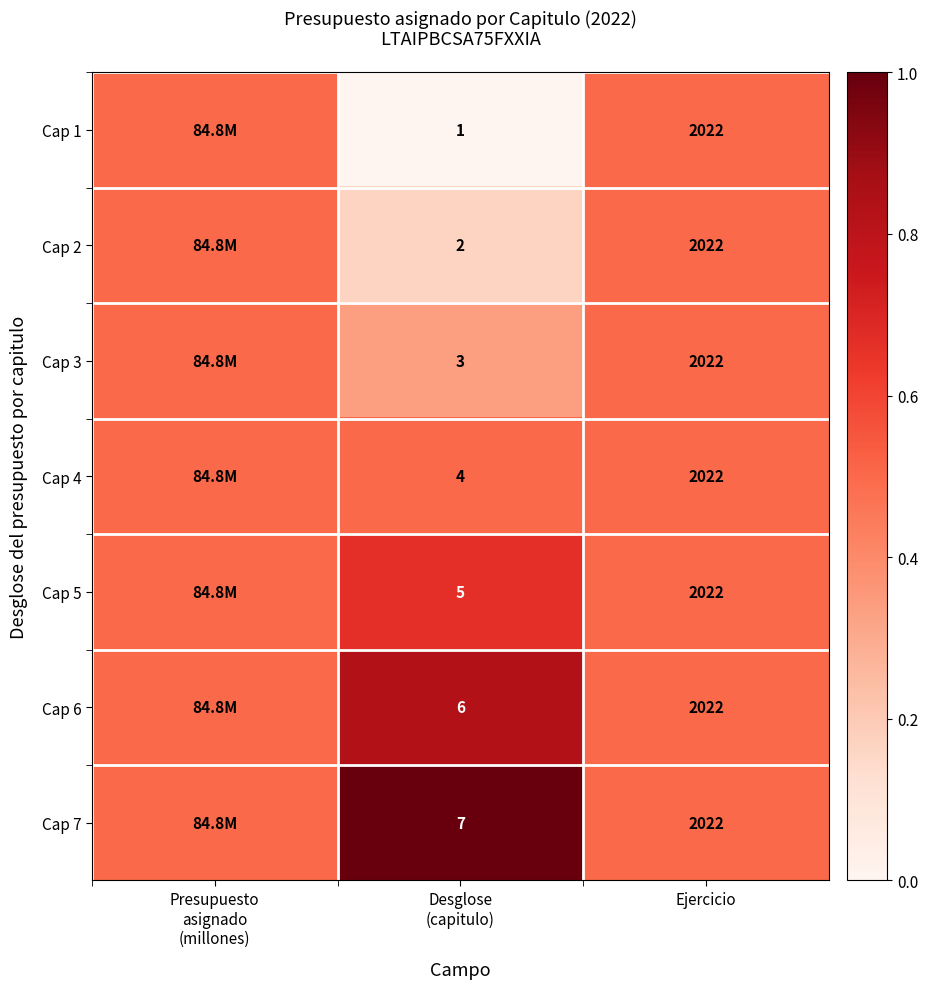

At how many categories does at least one series exceed 0?

3